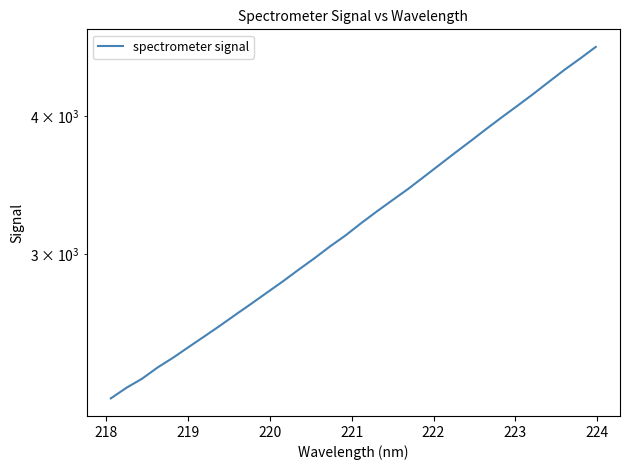

Reading left to right, extract all data points from this chart.

2219.0	2268.7	2312.3	2367.5	2416.9	2471.8	2527.1	2584.4	2645.1	2705.8	2769.5	2834.1	2903.8	2973.1	3047.8	3119.3	3200.4	3279.6	3357.9	3437.4	3524.7	3614.5	3706.7	3799.3	3896.2	3993.5	4090.4	4191.4	4299.2	4408.5	4513.1	4624.4